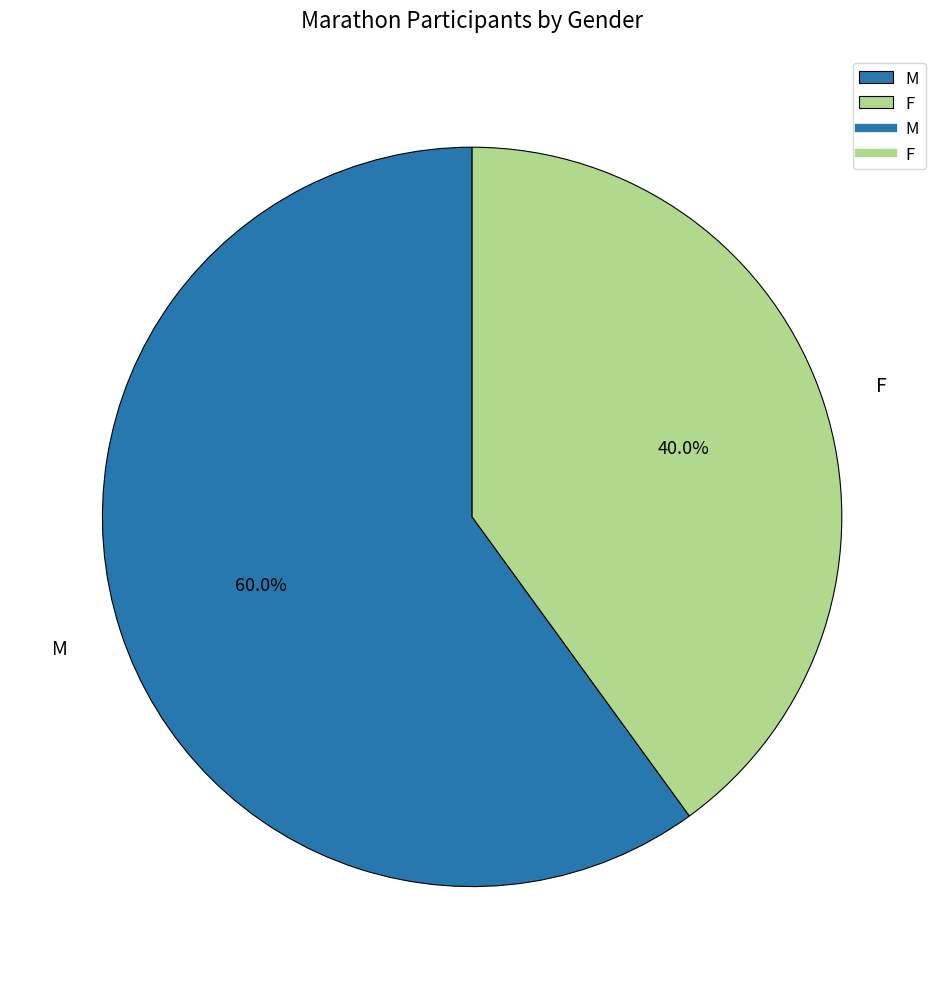

Which category has the biggest portion of the pie?

M